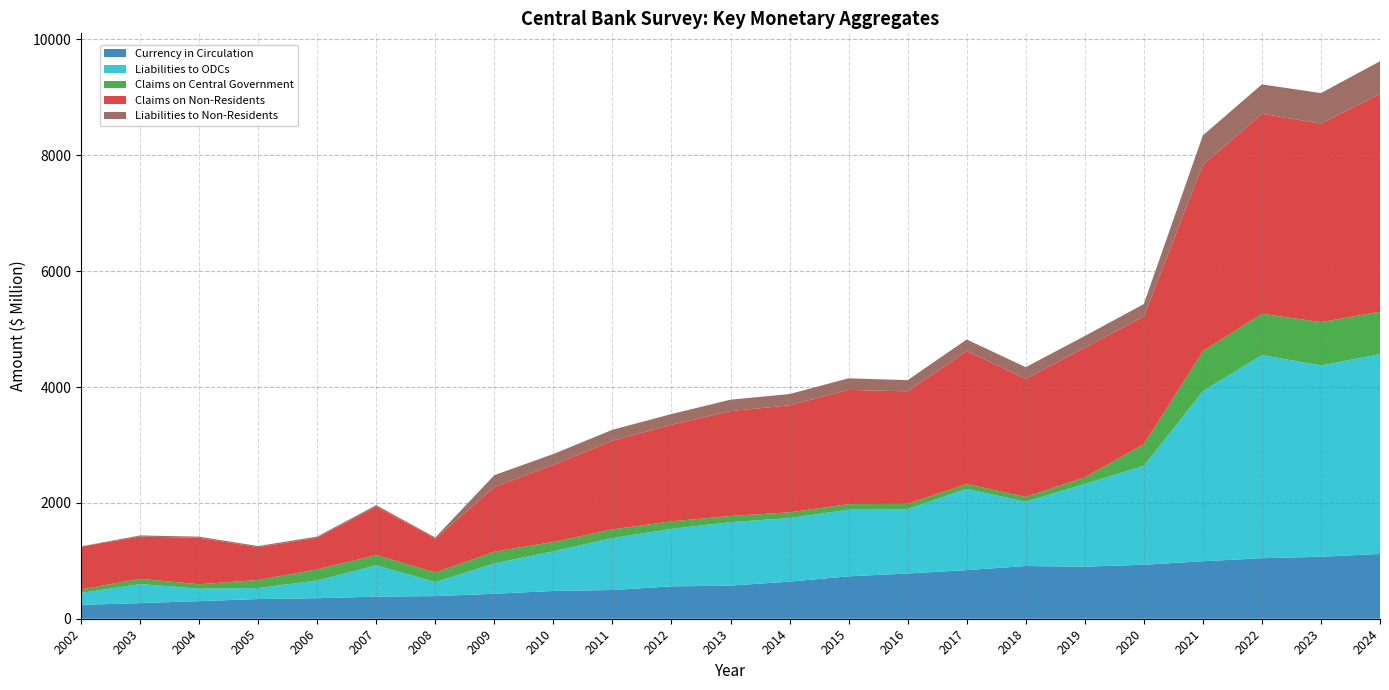

Reading left to right, transcribe all the data shown in this chart.

Currency in Circulation: 238.8	269.6	303.5	339.8	354.2	381.5	390.4	431.0	479.5	496.3	558.4	572.1	640.6	732.0	780.9	839.1	910.1	898.0	932.0	991.9	1044.8	1070.2	1117.9
Liabilities to ODCs: 207.7	328.9	216.1	191.4	306.0	540.4	244.1	524.1	685.4	896.4	993.3	1095.3	1097.3	1151.4	1112.3	1401.6	1109.4	1428.4	1708.4	2937.7	3507.5	3301.5	3450.8
Claims on Central Government: 59.0	90.4	75.8	137.4	191.5	177.0	162.3	202.7	162.1	149.3	129.6	105.8	99.0	94.2	90.3	84.0	82.8	114.3	373.0	690.9	712.7	748.7	730.3
Claims on Non-Residents: 740.7	729.0	801.7	566.5	547.1	838.7	585.0	1117.4	1328.5	1531.8	1667.3	1811.5	1847.7	1972.9	1942.3	2297.0	2037.4	2238.1	2206.4	3215.2	3452.9	3428.2	3760.6
Liabilities to Non-Residents: 2.6	20.2	20.1	19.8	19.8	23.4	21.1	203.3	188.5	187.9	185.0	196.9	194.1	199.8	193.1	198.9	202.7	202.1	212.9	508.2	506.9	525.4	565.0